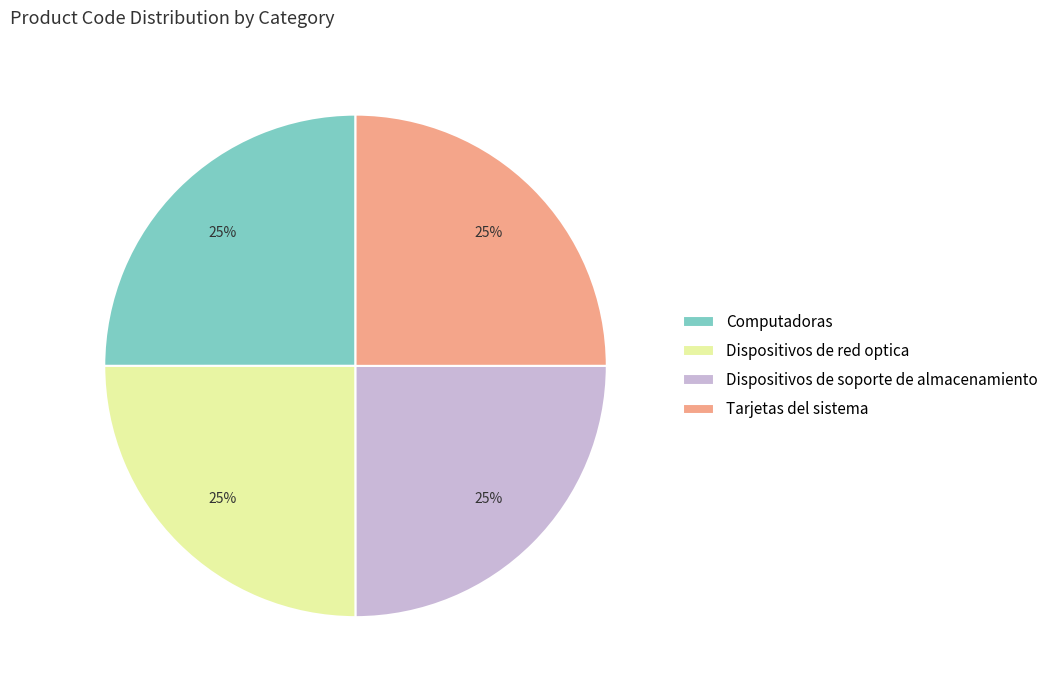

What percentage is the Computadoras slice, to the nearest percent?

25%